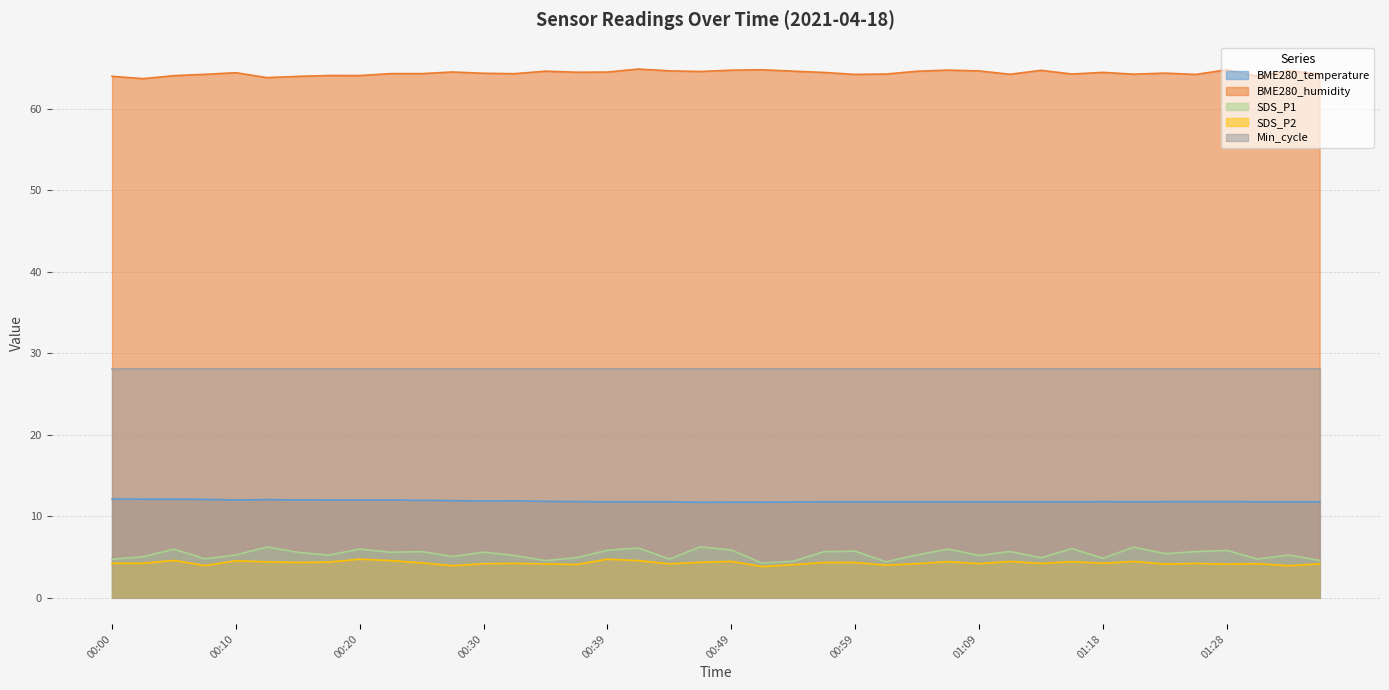

At which category does SDS_P1 reach its first local peak?

00:05